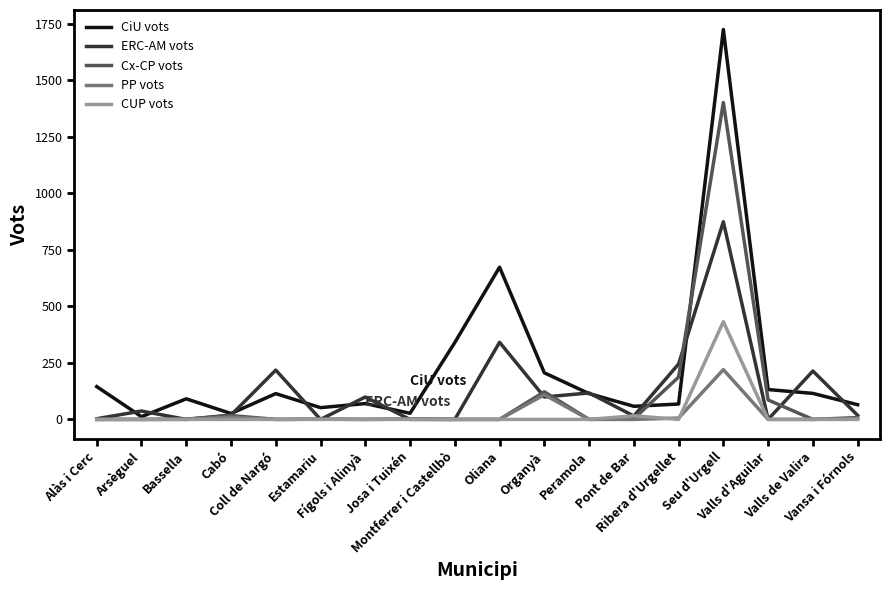

At how many categories does at least one series exceed 1499?

1